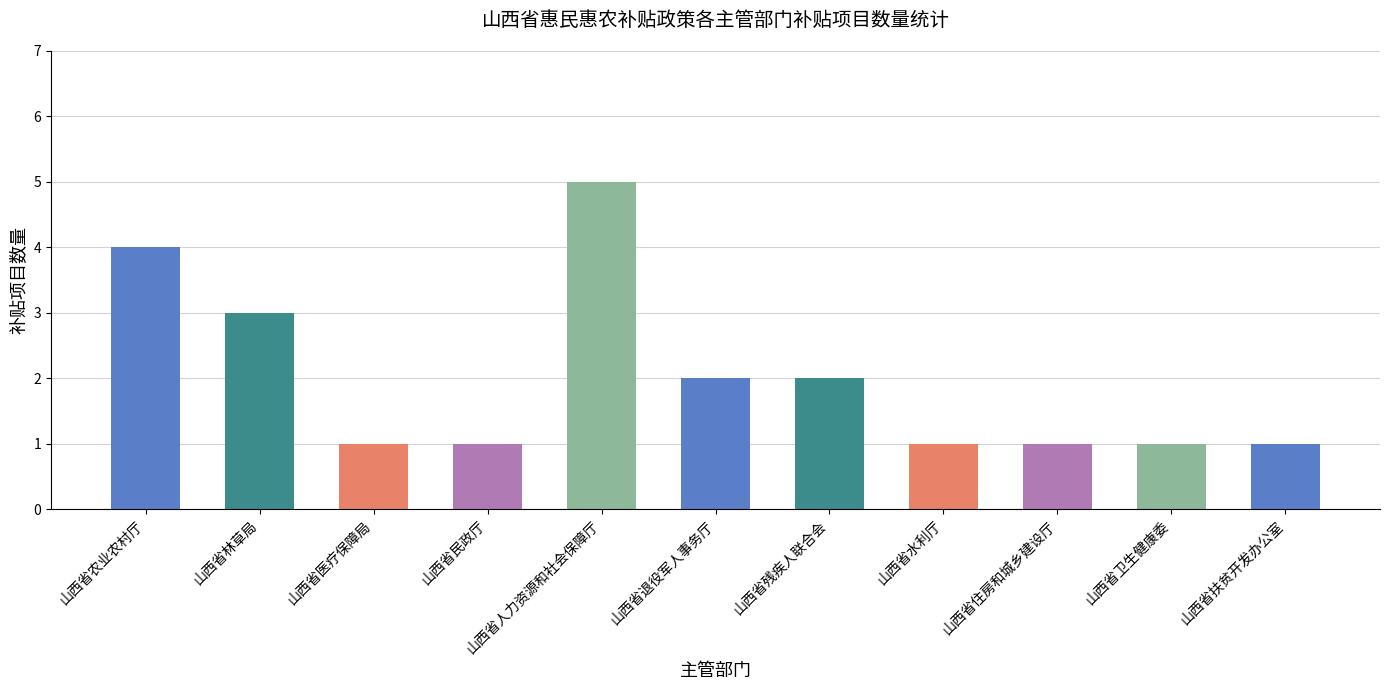

Count the number of data series in this chart.

1